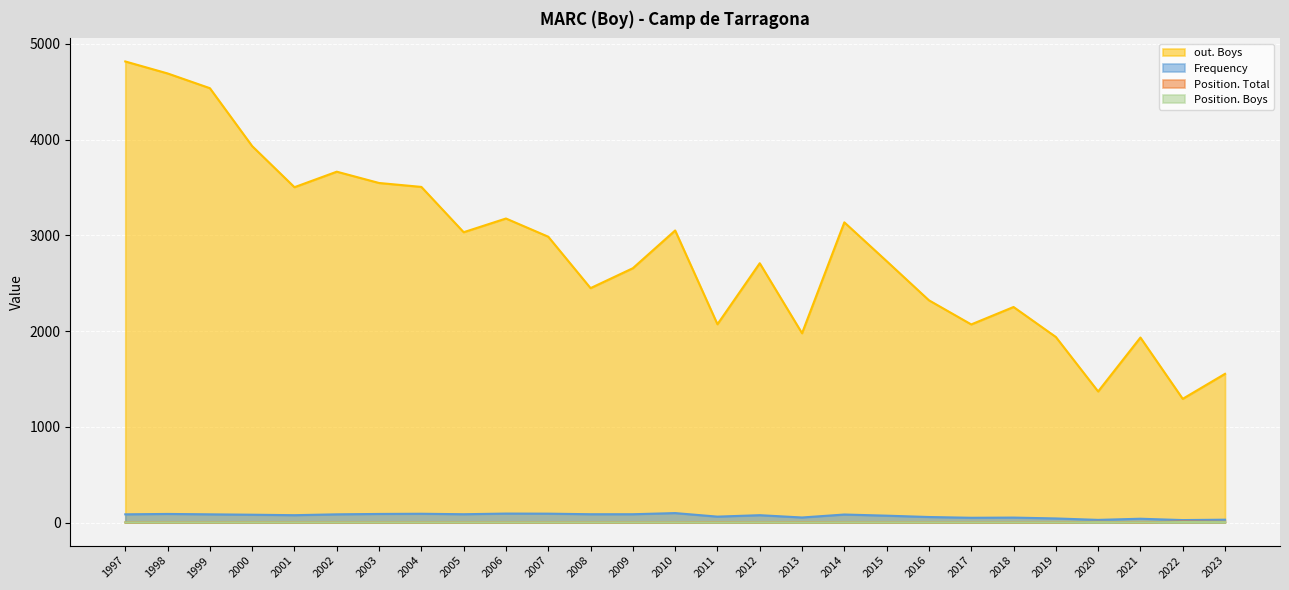

Reading left to right, transcribe all the data shown in this chart.

Position. Total: 2023=7	2022=11	2021=1	2020=8	2019=1	2018=1	2017=1	2016=1	2015=1	2014=1	2013=3	2012=1	2011=3	2010=1	2009=1	2008=1	2007=1	2006=1	2005=1	2004=1	2003=1	2002=1	2001=1	2000=3	1999=1	1998=1	1997=1
Position. Boys: 2023=4	2022=5	2021=1	2020=4	2019=1	2018=1	2017=1	2016=1	2015=1	2014=1	2013=1	2012=1	2011=1	2010=1	2009=1	2008=1	2007=1	2006=1	2005=1	2004=1	2003=1	2002=1	2001=1	2000=2	1999=1	1998=1	1997=1
Frequency: 2023=30	2022=26	2021=40	2020=28	2019=43	2018=52	2017=50	2016=58	2015=72	2014=84	2013=53	2012=77	2011=62	2010=99	2009=87	2008=87	2007=93	2006=94	2005=87	2004=92	2003=90	2002=86	2001=77	2000=82	1999=86	1998=90	1997=86
out. Boys: 2023=1553	2022=1292	2021=1932	2020=1369	2019=1938	2018=2251	2017=2069	2016=2321	2015=2730	2014=3135	2013=1977	2012=2708	2011=2071	2010=3050	2009=2656	2008=2448	2007=2985	2006=3175	2005=3032	2004=3505	2003=3546	2002=3664	2001=3502	2000=3931	1999=4536	1998=4690	1997=4815